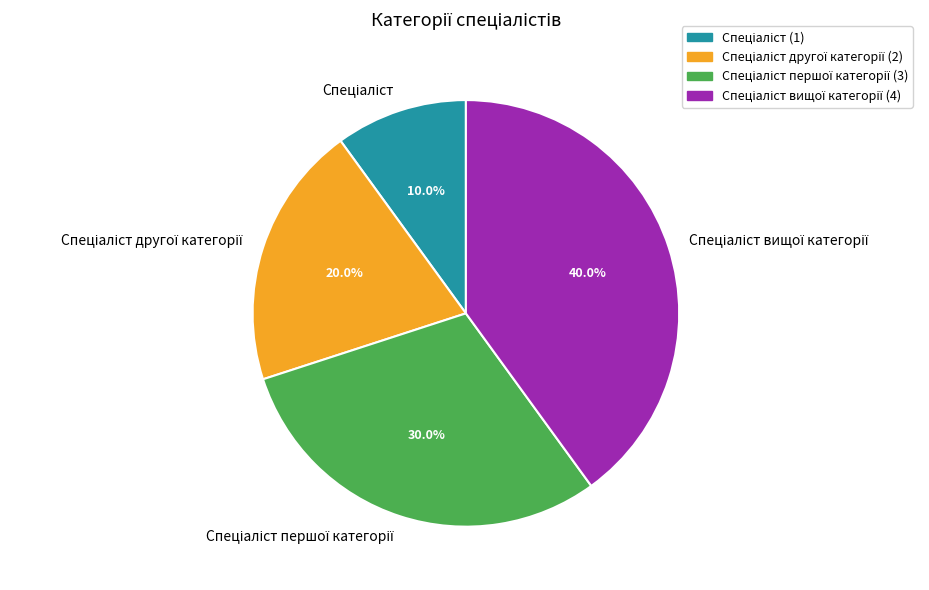

Is there a majority slice in this chart?

No